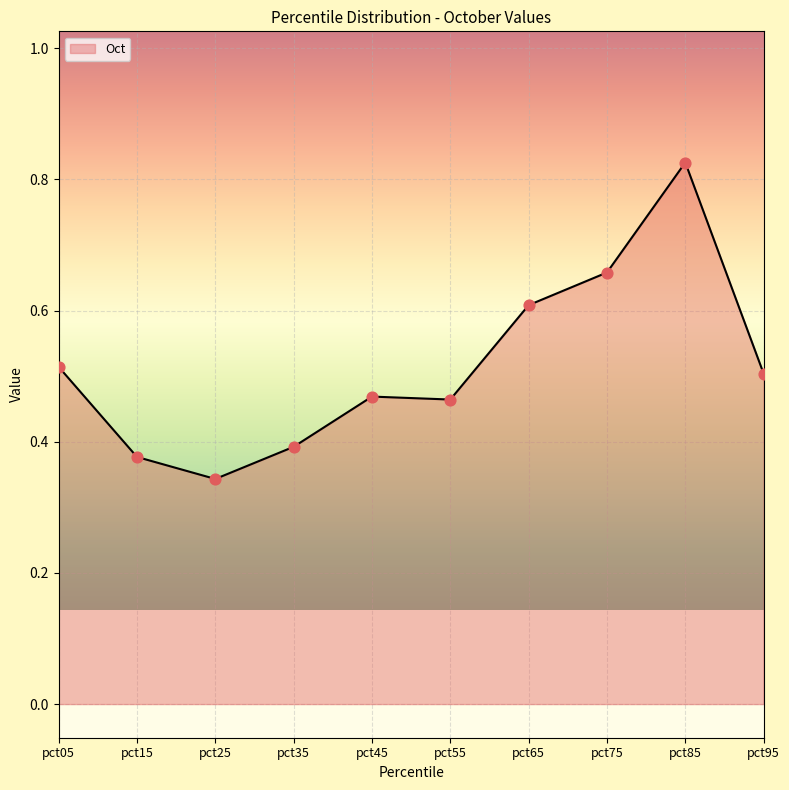

What is the change in value from pct05 to pct25?

-0.2